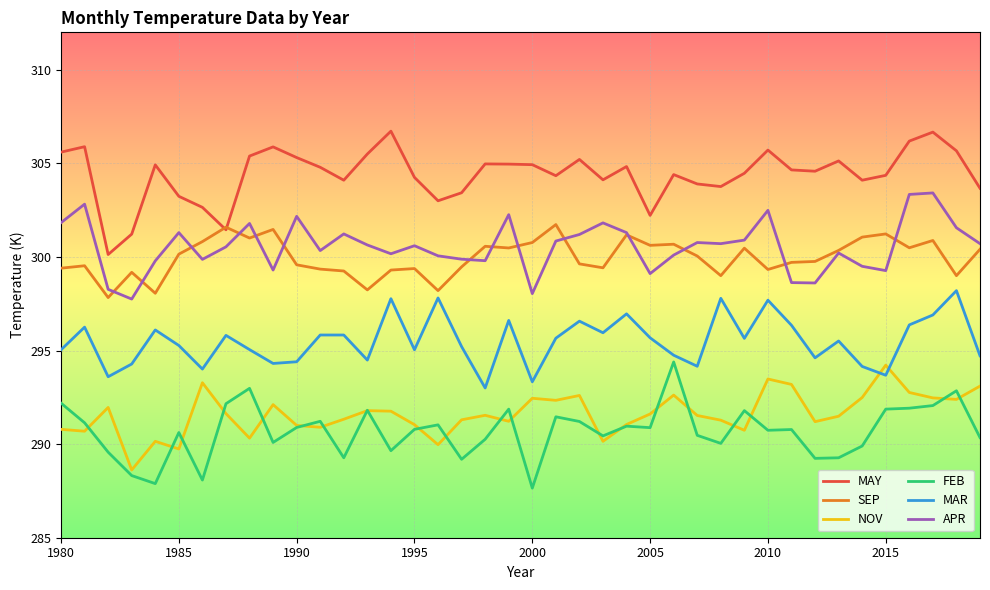

What is the average value of the MAY series?

304.4